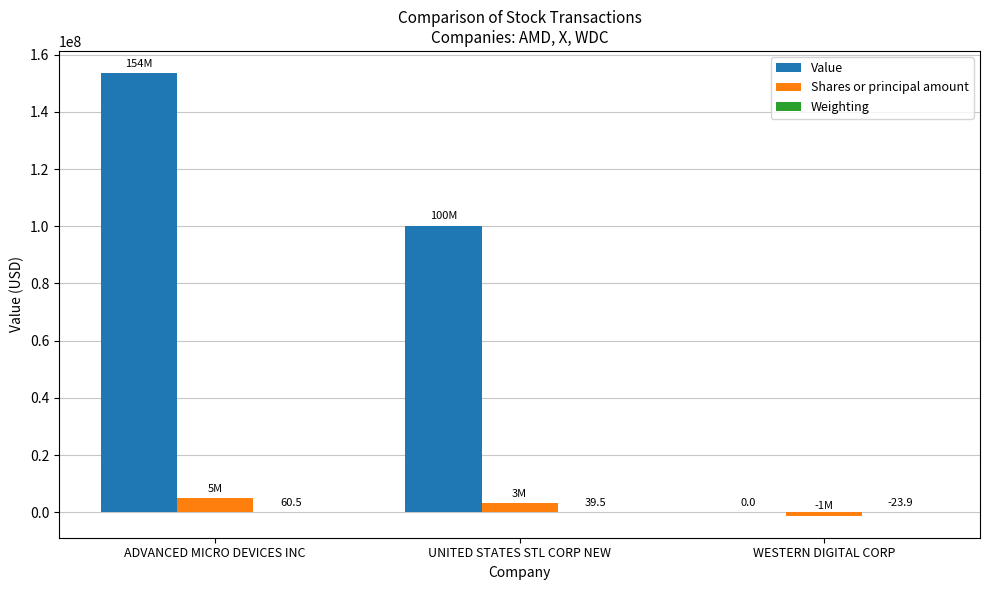

Between UNITED STATES STL CORP NEW and WESTERN DIGITAL CORP, which series saw the biggest shift?

Value